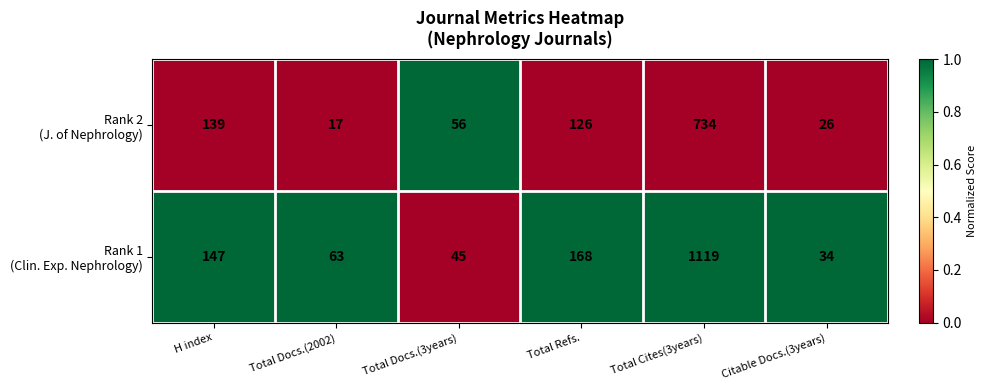

How many distinct data groups are displayed?

2